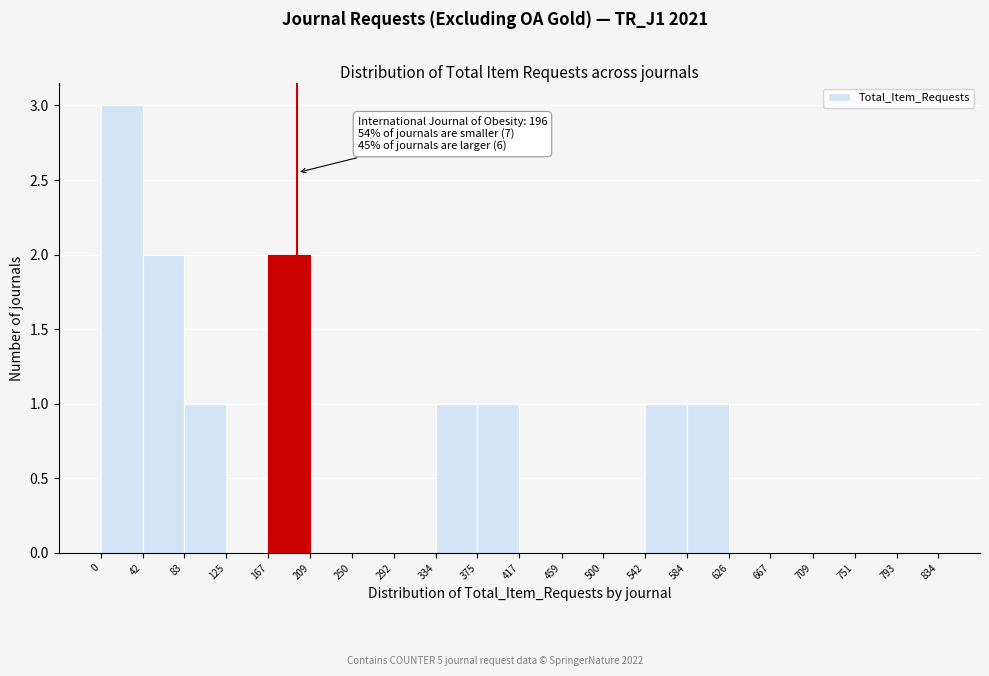

Over which range of the x-axis is the bar tallest?

0 to 42